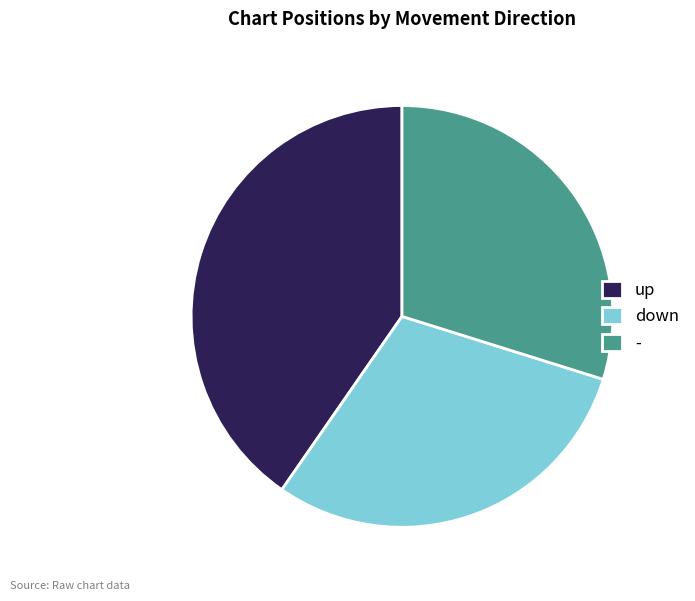

Approximately how many times larger is the value at down compared to up?

0.7